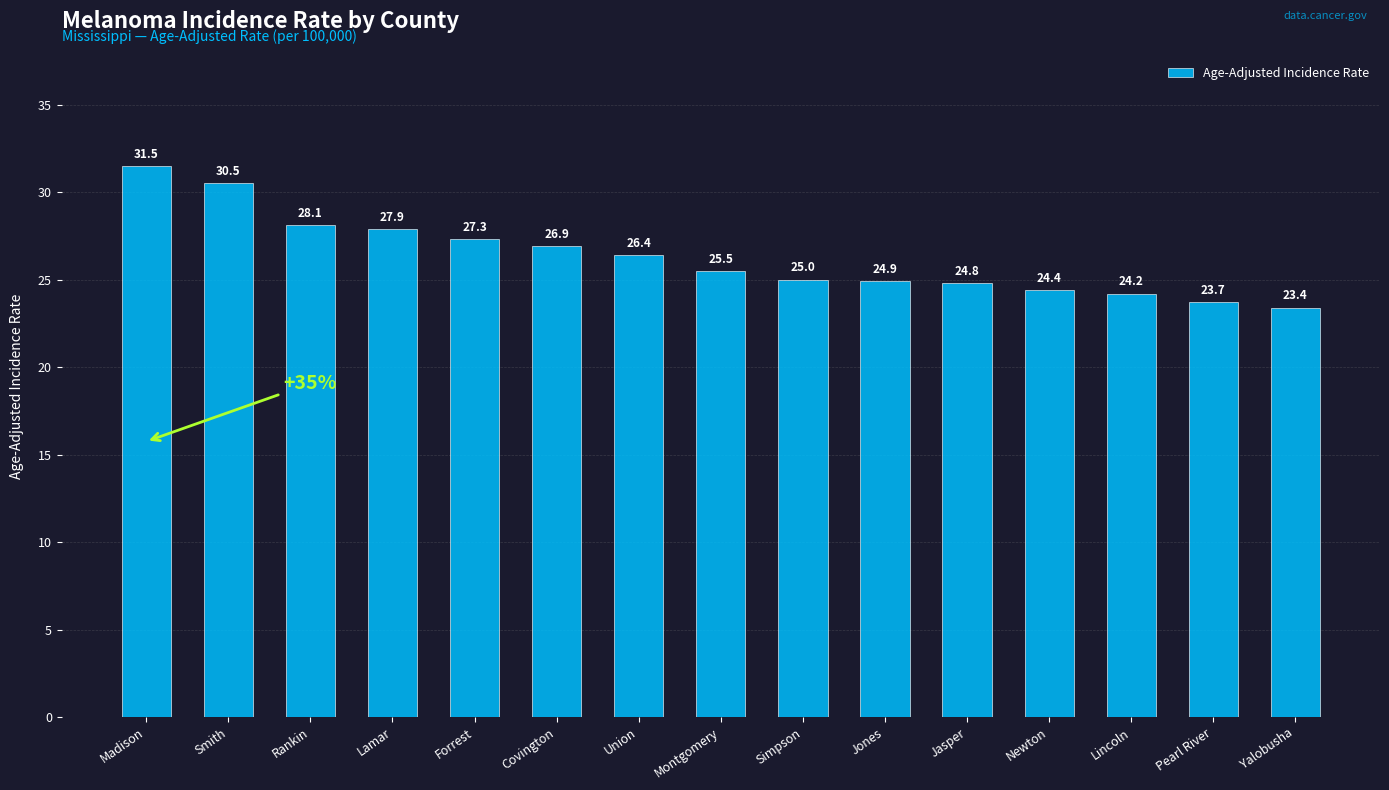

Reading left to right, list all the values displayed in this chart.

Madison=31.5	Smith=30.5	Rankin=28.1	Lamar=27.9	Forrest=27.3	Covington=26.9	Union=26.4	Montgomery=25.5	Simpson=25.0	Jones=24.9	Jasper=24.8	Newton=24.4	Lincoln=24.2	Pearl River=23.7	Yalobusha=23.4